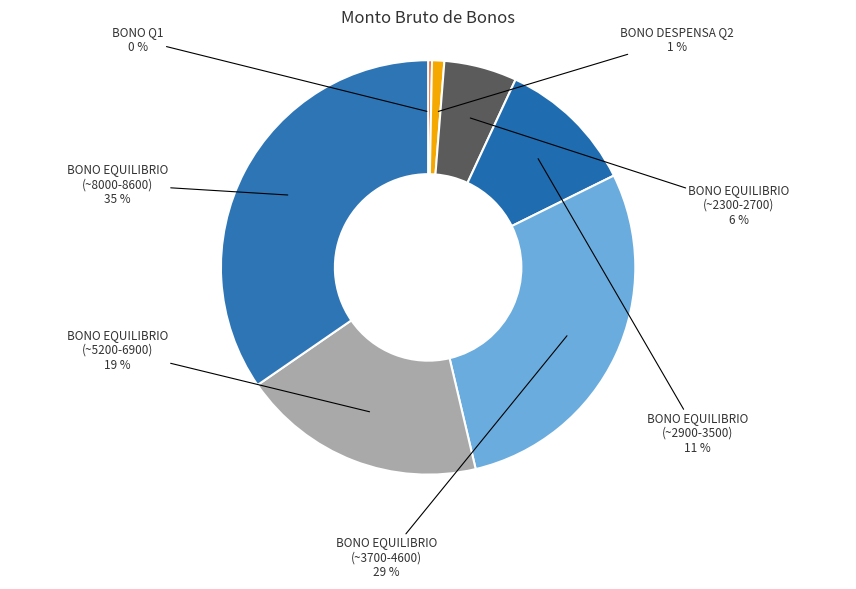

Is it true that BONO EQUILIBRIO (~8000-8600) is 35% of the pie?

True